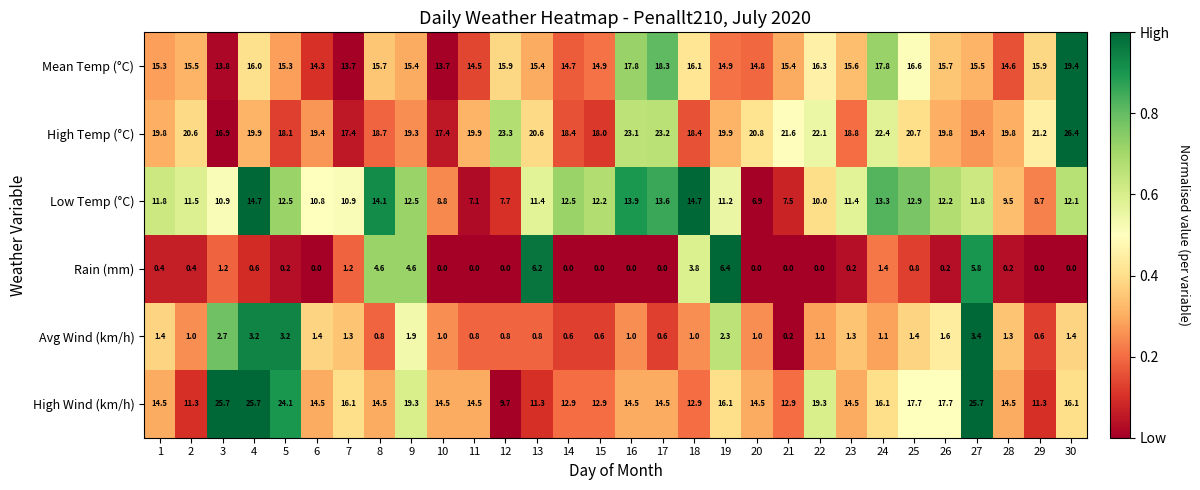

Count the number of categories in the chart.

30